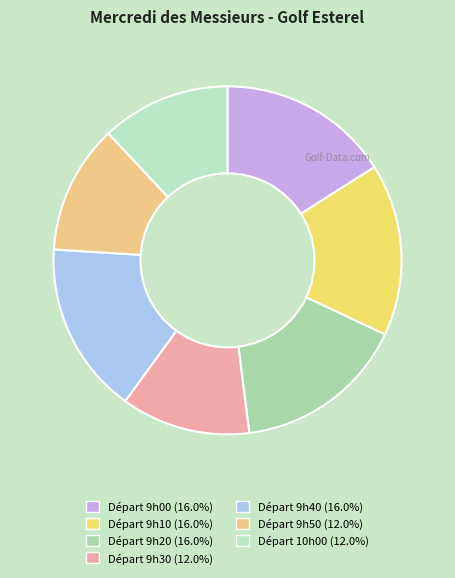

To the nearest percent, what is the difference between the largest and smallest slice percentages?

4%